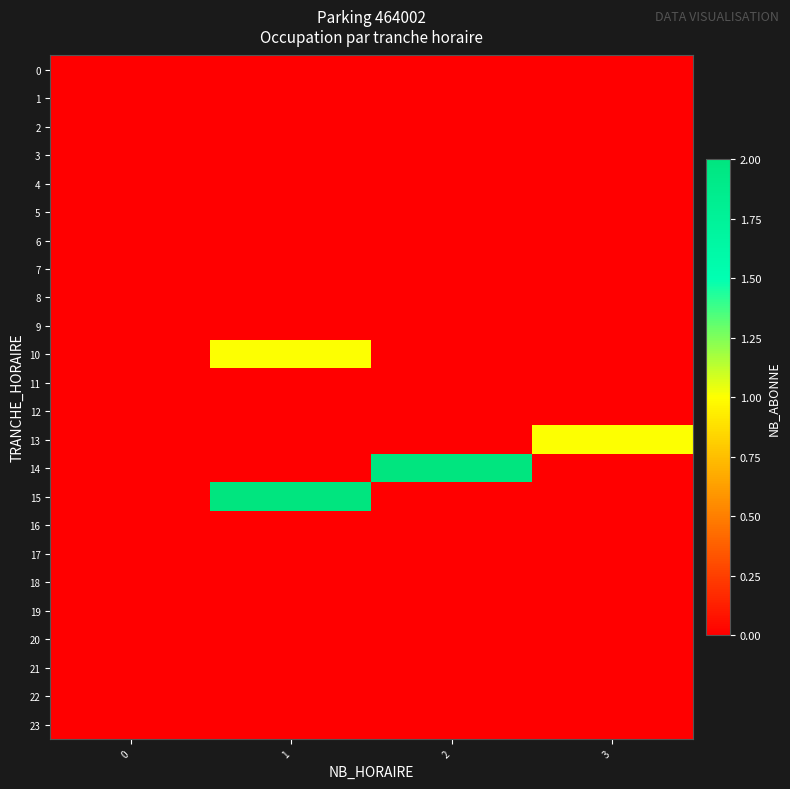

Which series has the largest total across all categories?

14